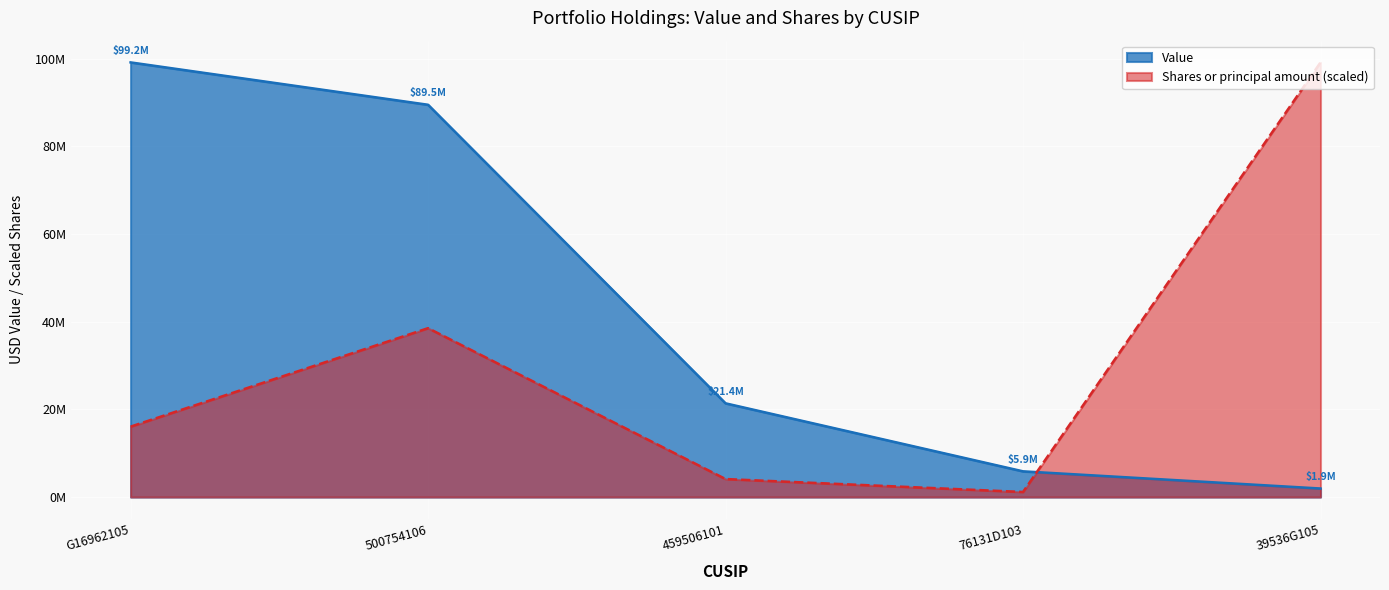

True or false: Value has more than 2 points higher than both neighbors.

False